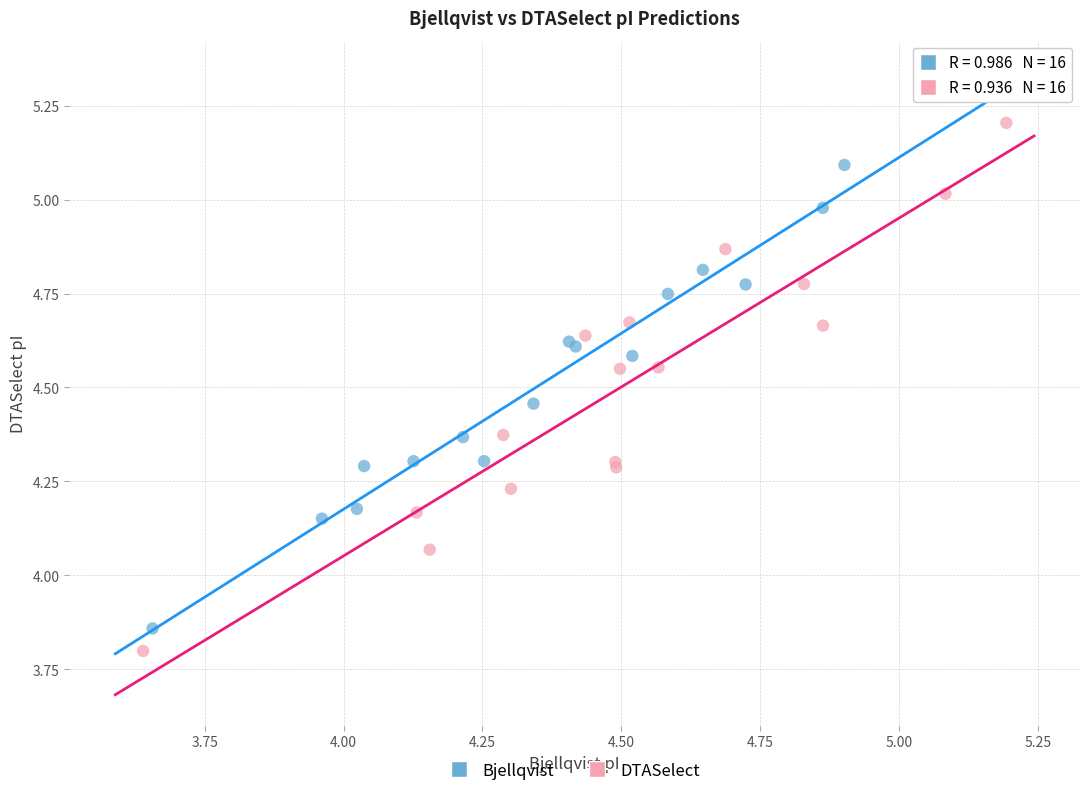

Which series contains the highest Y value?

DTASelect